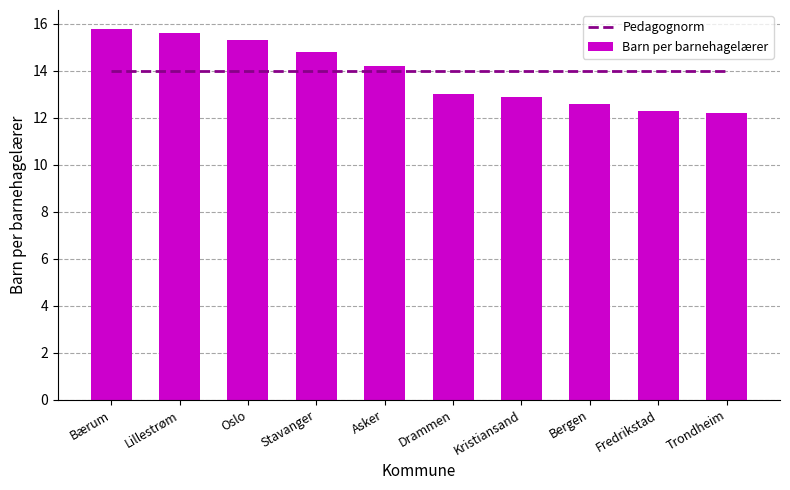

List the series in order of their overall mean, highest first.

Pedagognorm, Barn per barnehagelærer